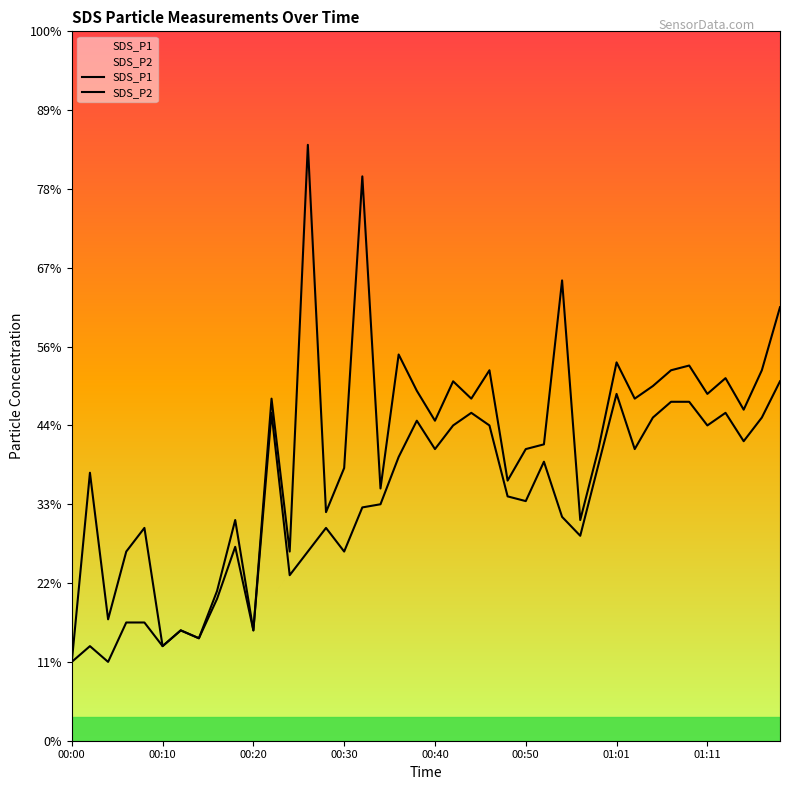

True or false: SDS_P1 and SDS_P2 cross at least once.

False